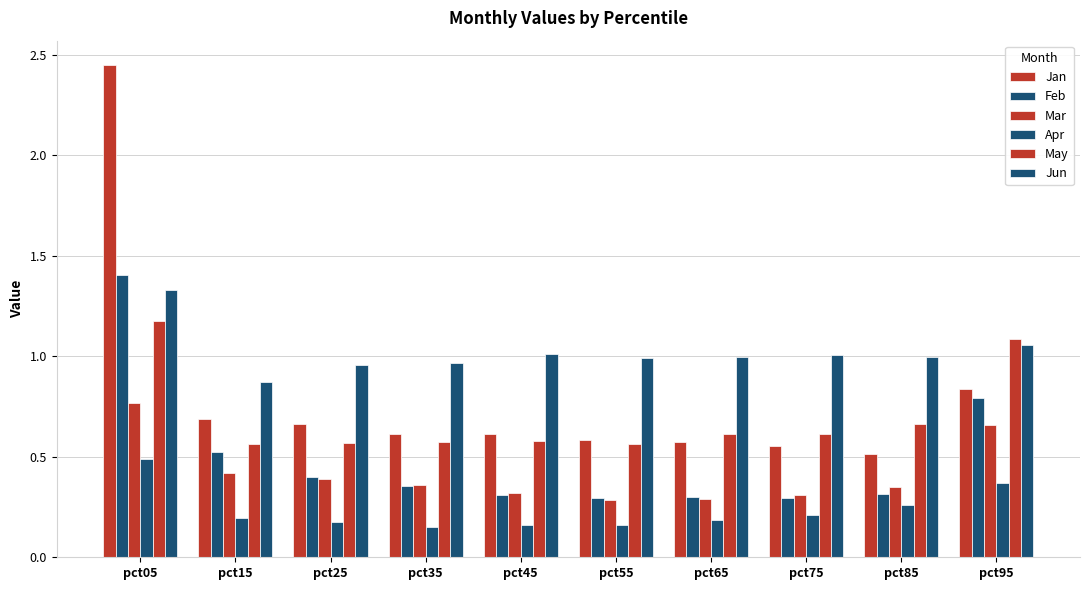

How many groups of bars are there?

10